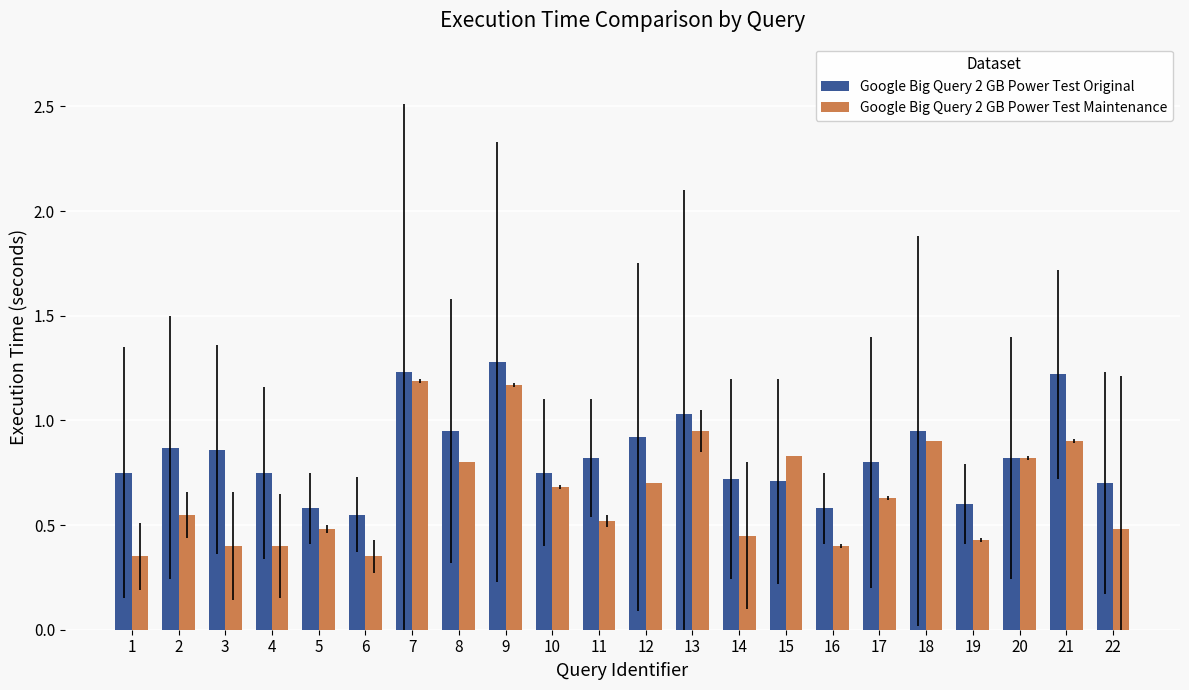

Which series has the largest total across all categories?

Google Big Query 2 GB Power Test Original